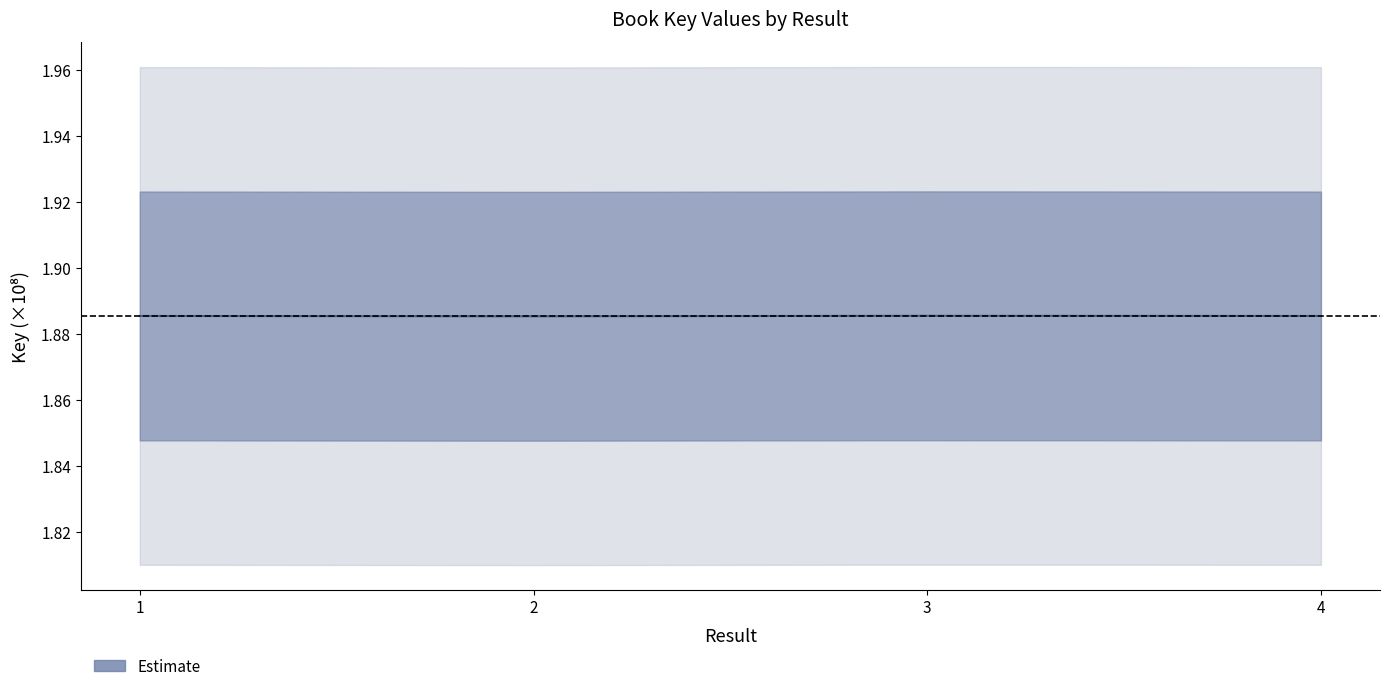

Which label corresponds to the smallest value in the chart?

2